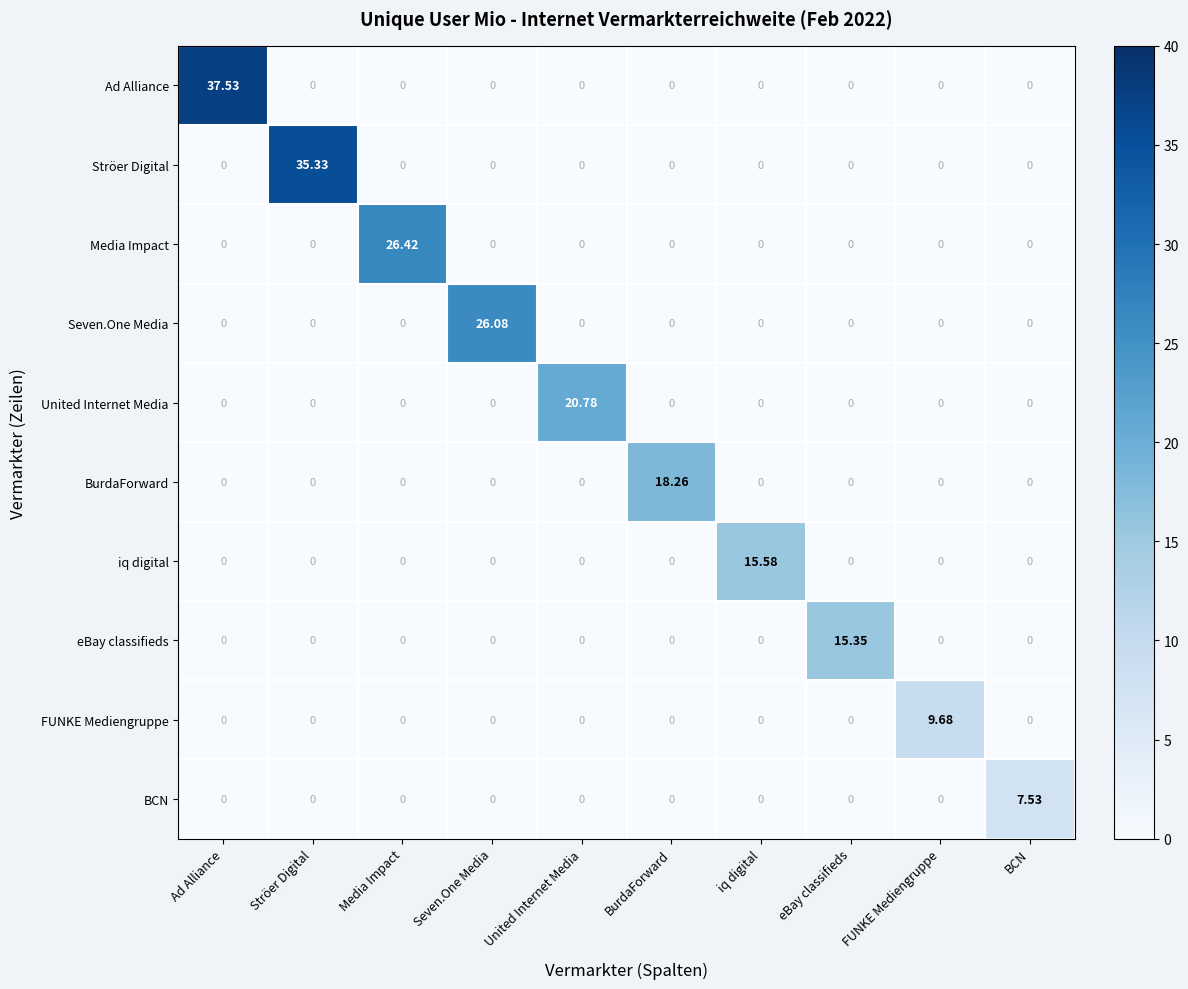

Which series has the largest total across all categories?

Ad Alliance